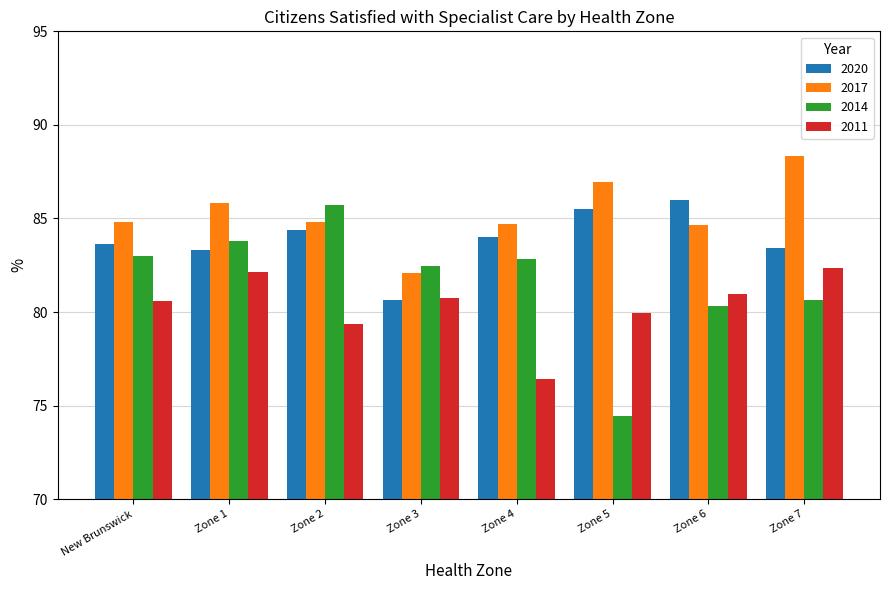

What are all the series names shown in the legend?

2020, 2017, 2014, 2011